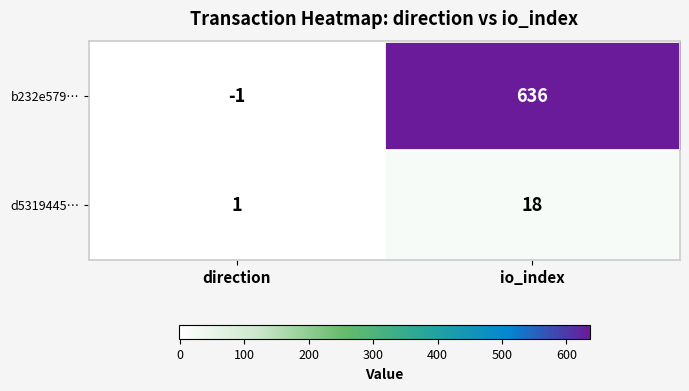

Which series has the widest spread of values?

b232e579…